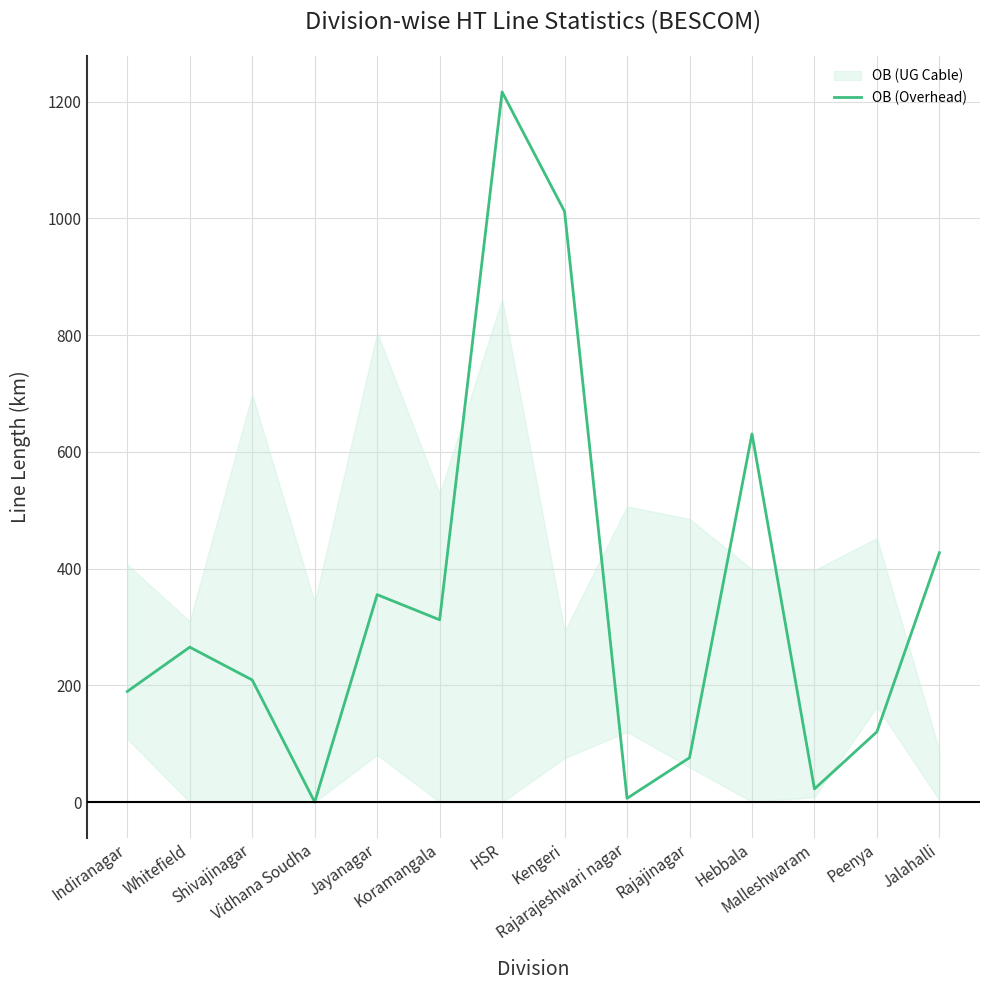

True or false: the data shows 189.5 at Indiranagar.

True